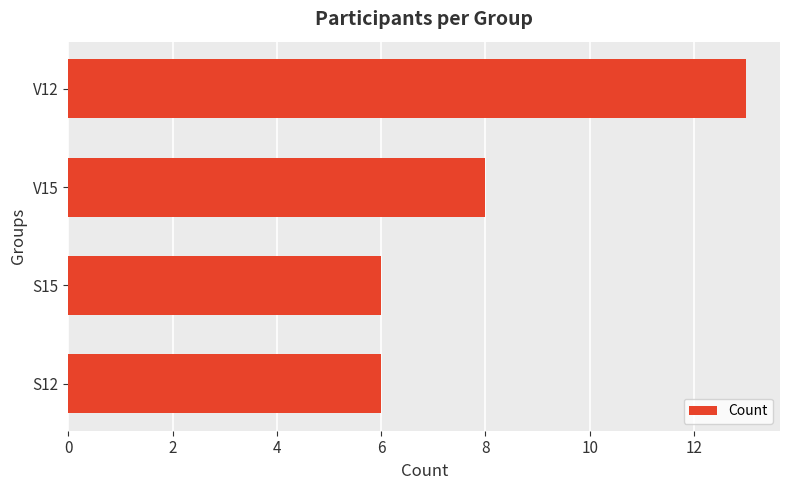

What is the average value?

8